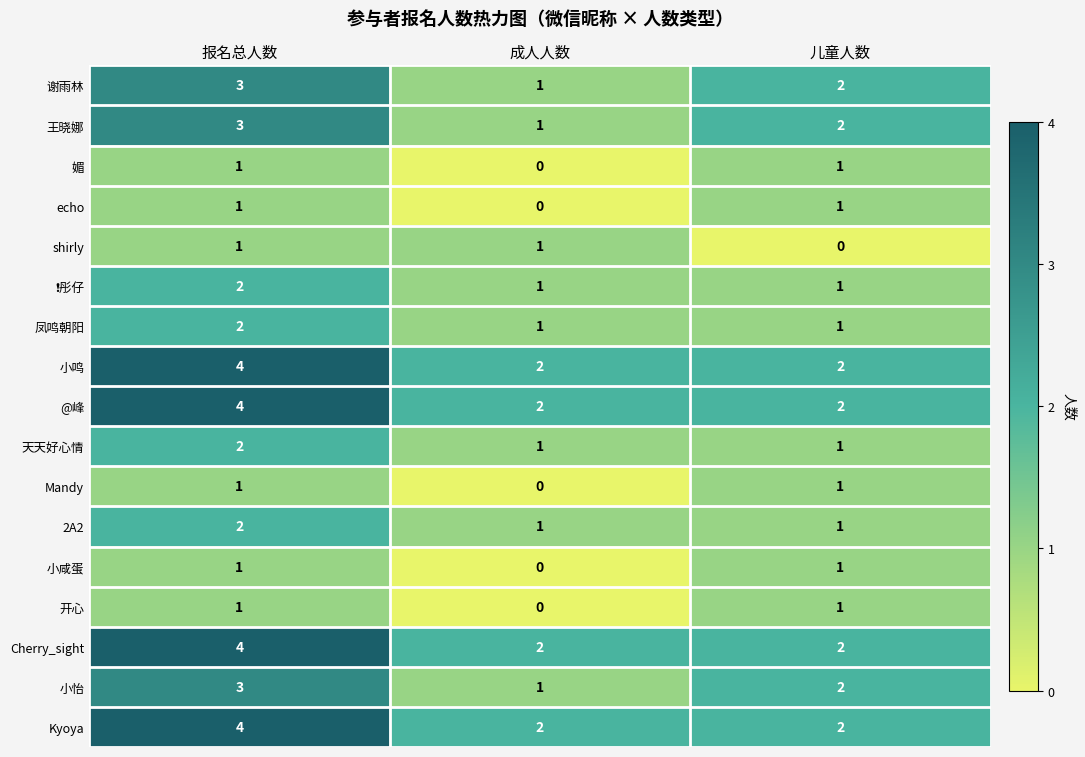

True or false: Kyoya has a value of 2 at 成人人数.

True